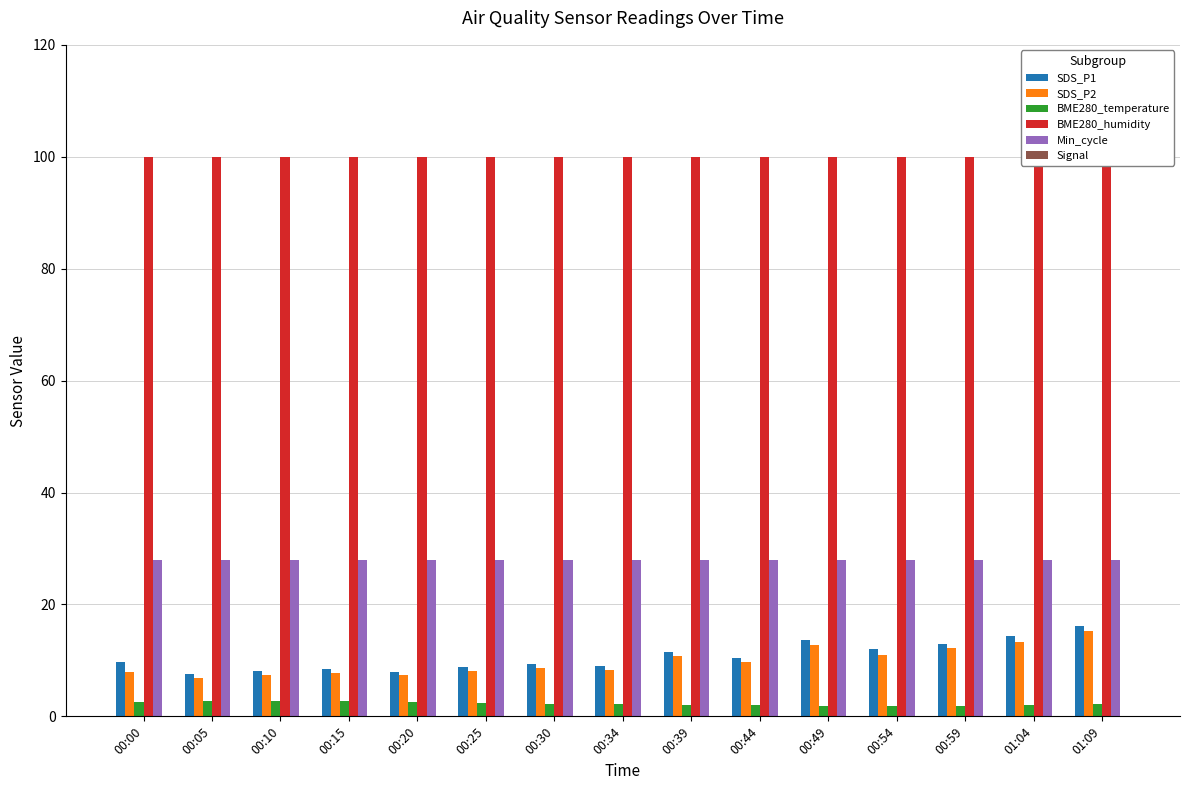

What is the label of the 13th bar from the right?

00:10